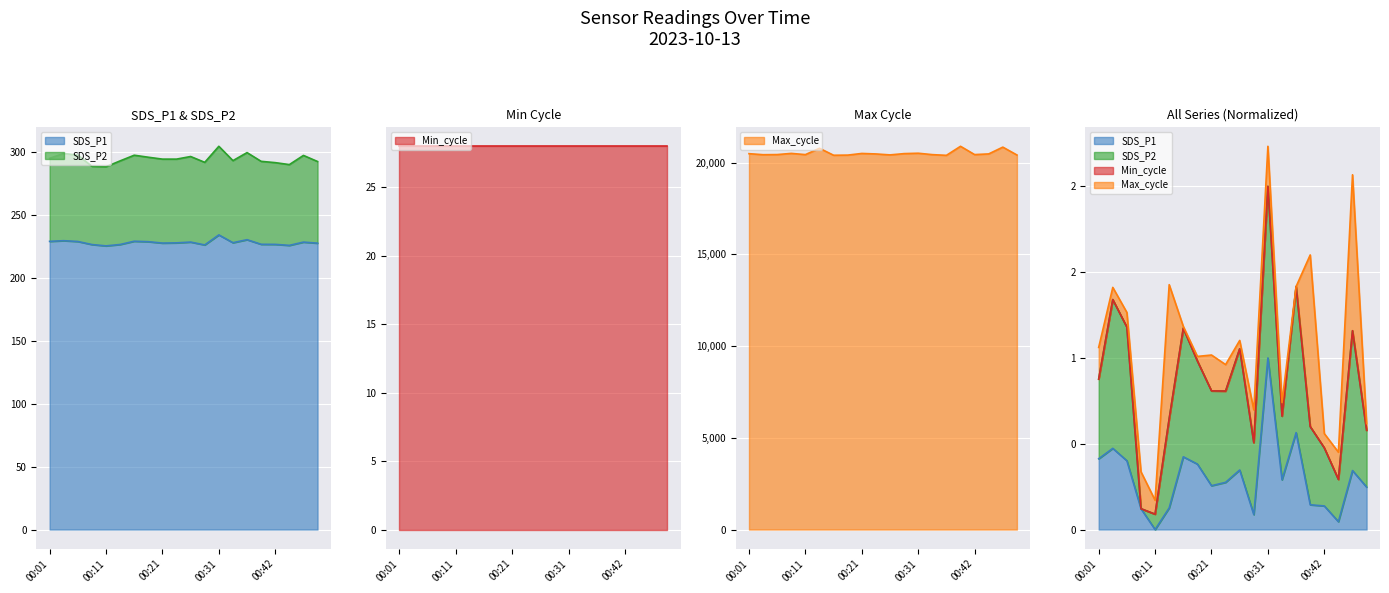

Which category has the lowest value in the Max_cycle series?

00:37